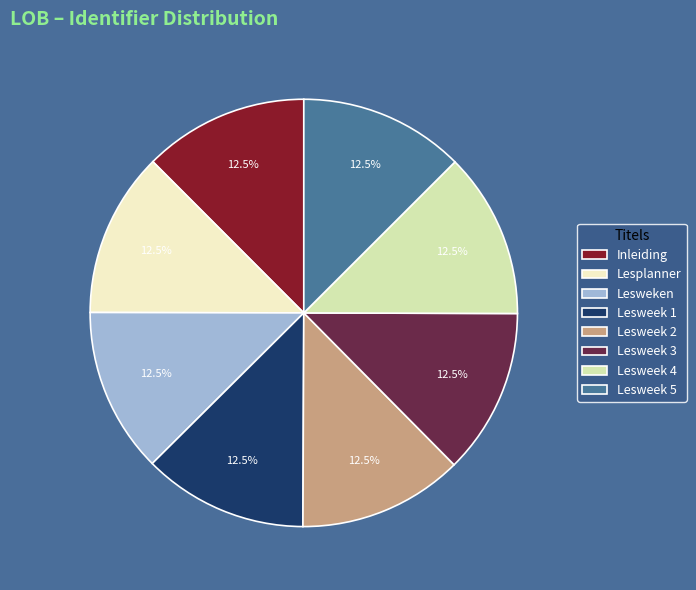

Does Lesweek 4 represent more than half of the total?

No